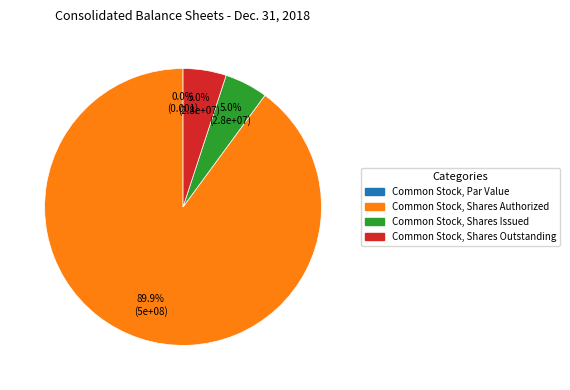

How many slices are in this pie chart?

4